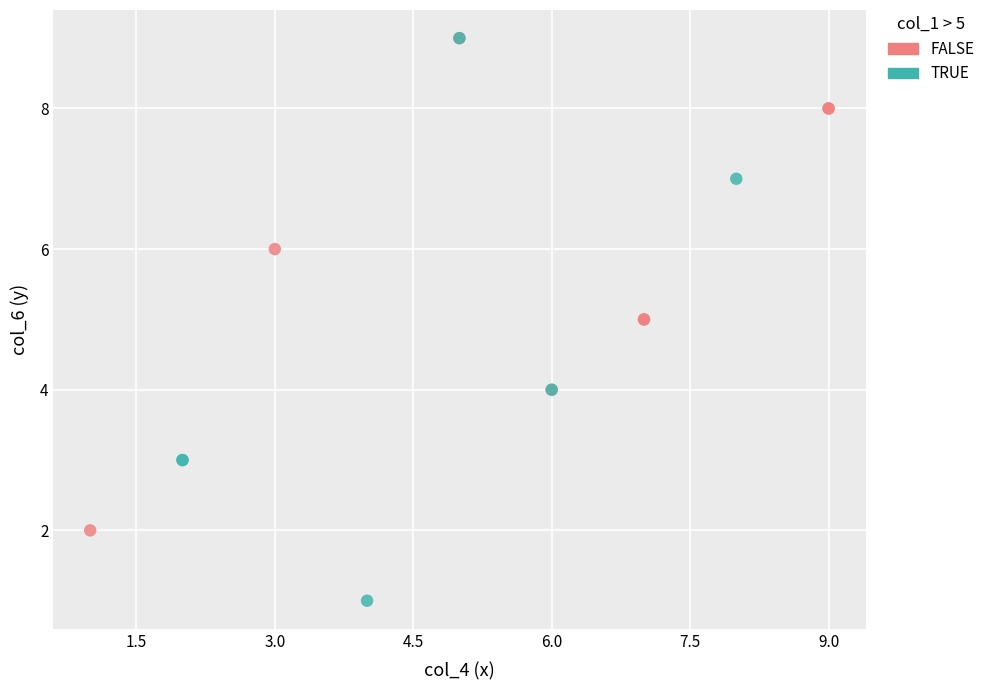

Which series has the widest spread of Y values?

TRUE